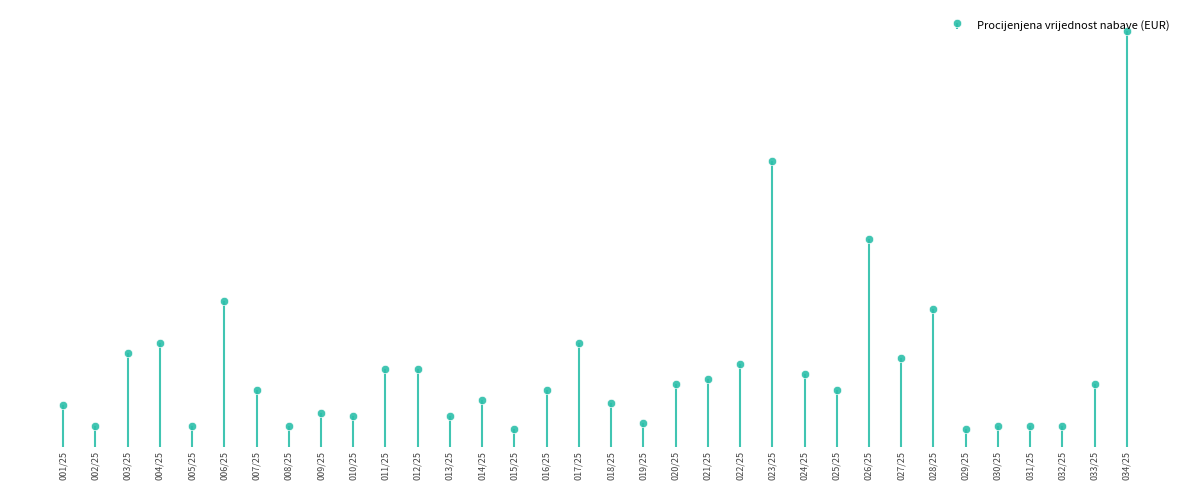

What is the difference between the maximum and minimum values?

76500